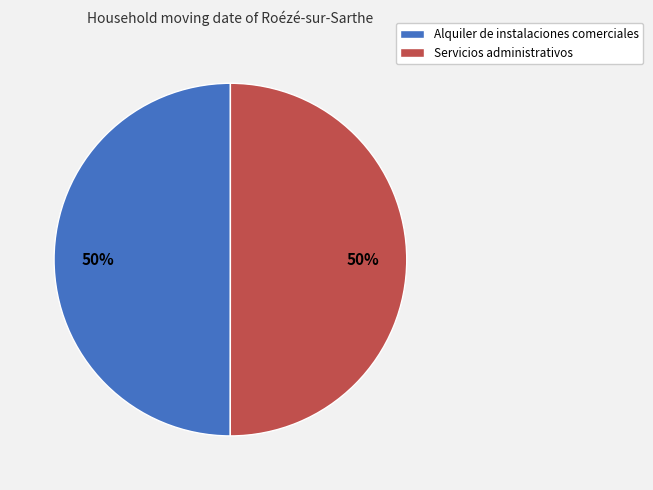

To the nearest percent, what is the combined percentage of Servicios administrativos and Alquiler de instalaciones comerciales?

100%